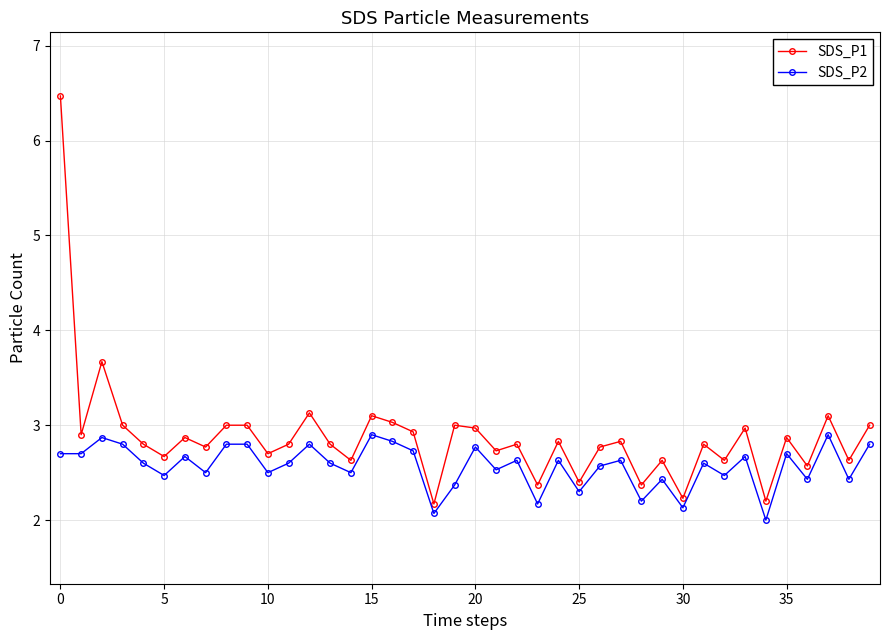

Is this an area chart (filled region under the line)?

No